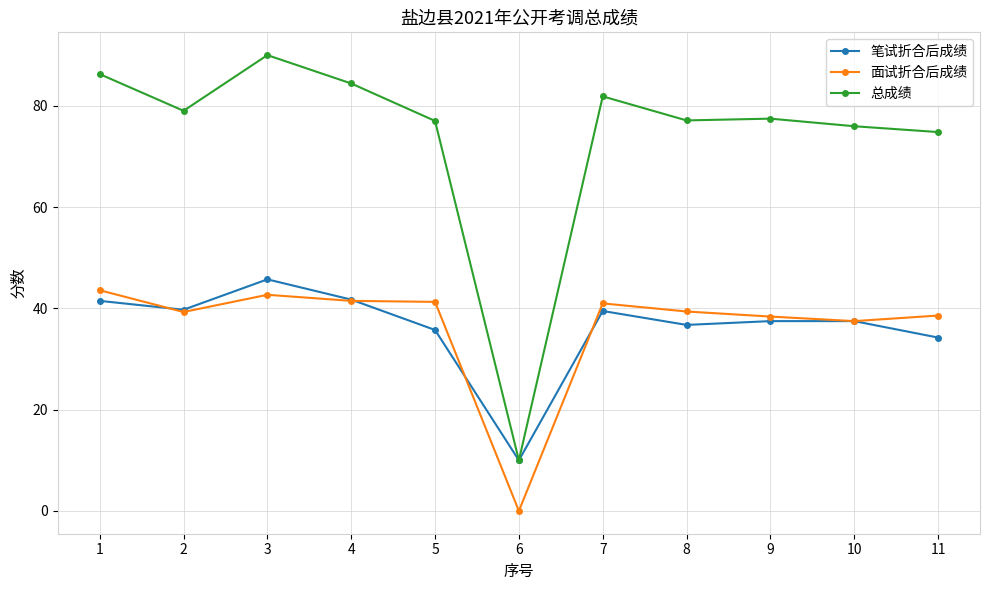

Does the chart display data point markers on the line(s)?

Yes